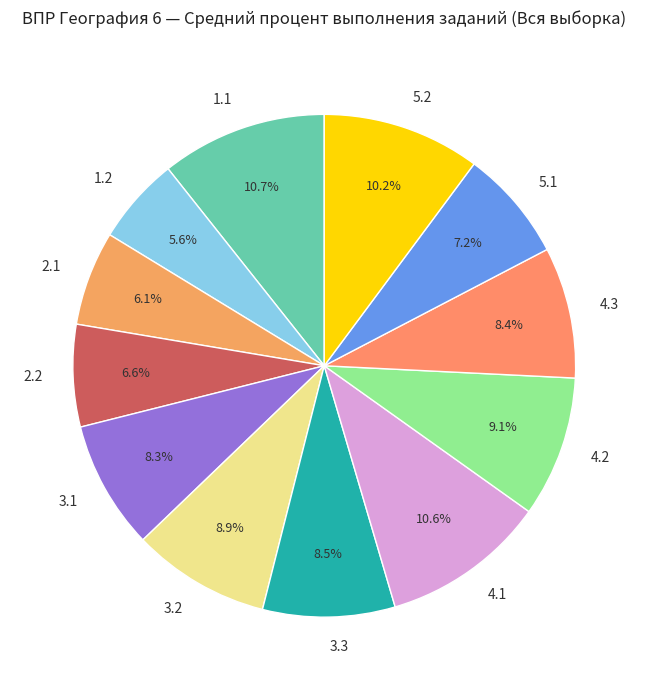

Does 3.3 account for over 50% of the chart?

No